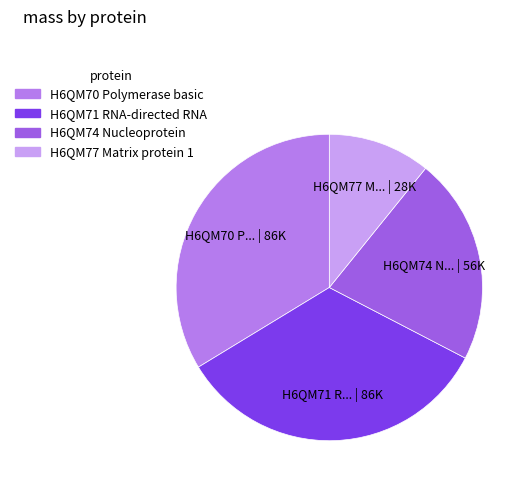

Is the sum of H6QM71 RNA-directed RNA and H6QM74 Nucleoprotein greater than half?

Yes